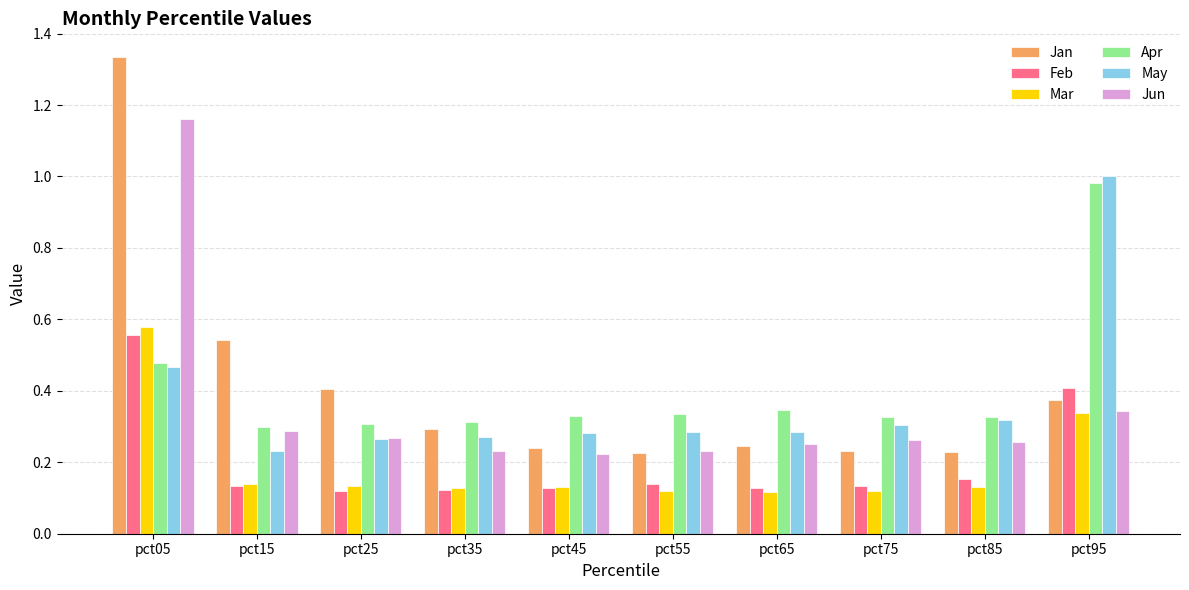

At which label is May closest to 0?

pct15